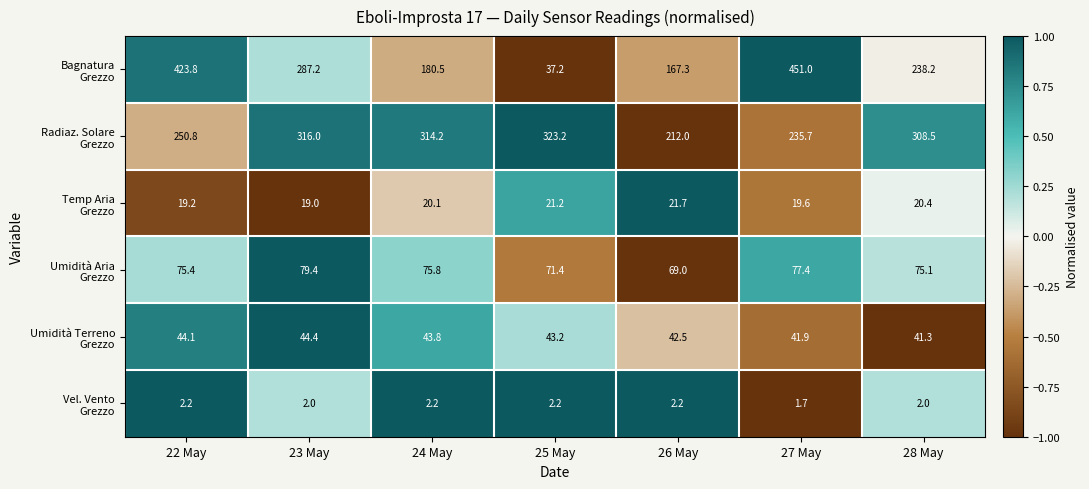

What is the minimum value shown in the chart?

1.7